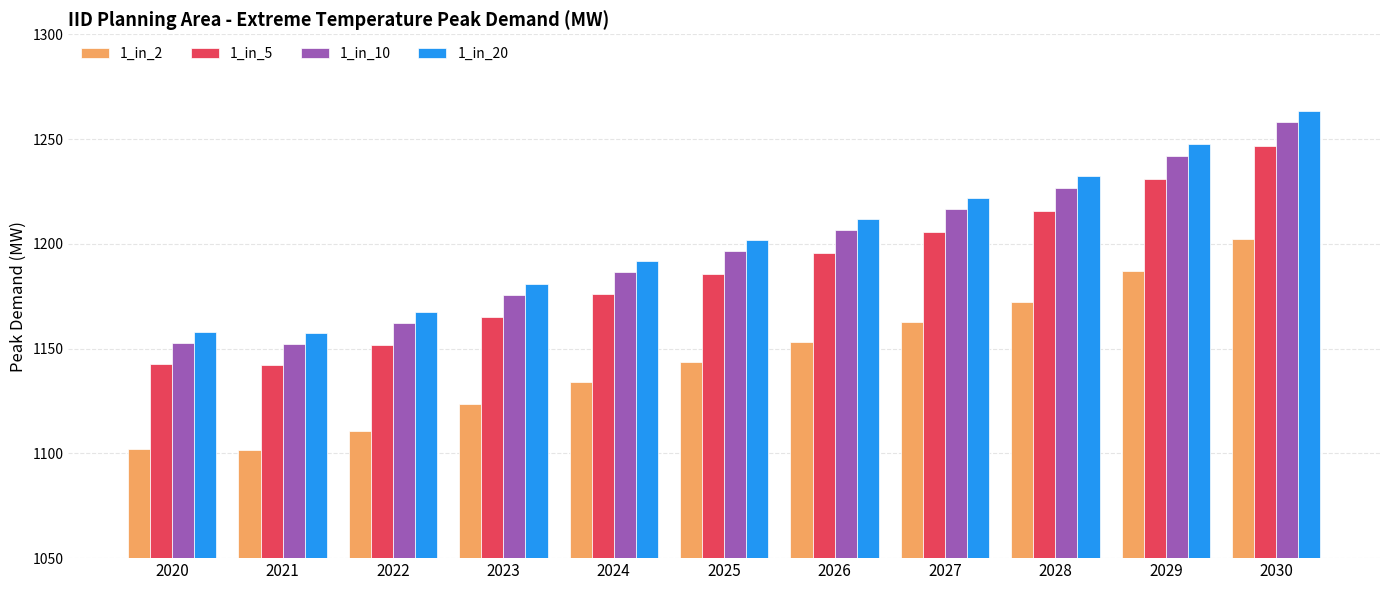

Which label corresponds to the largest value in the chart?

2030